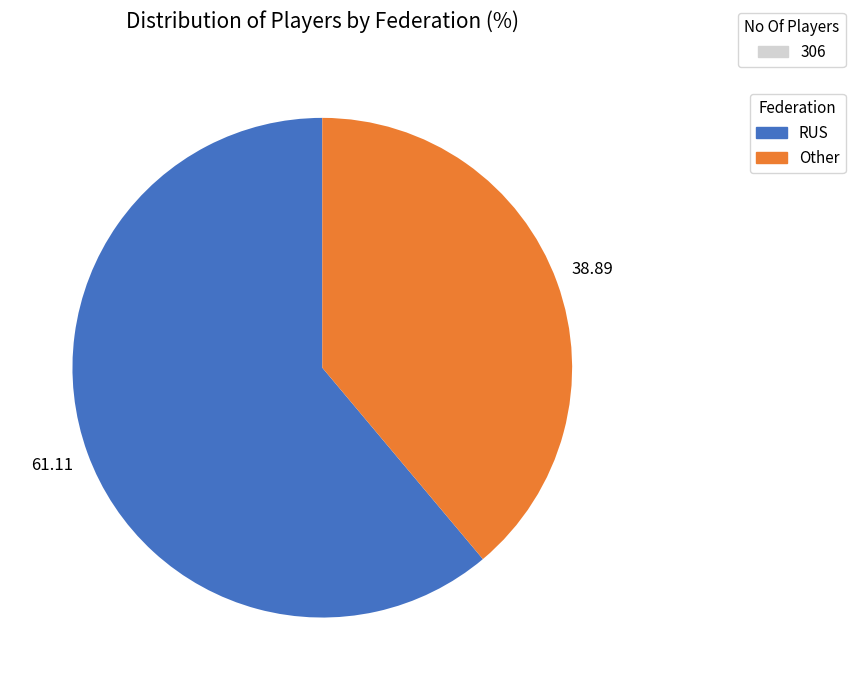

Is there any slice that represents more than half of the pie?

Yes